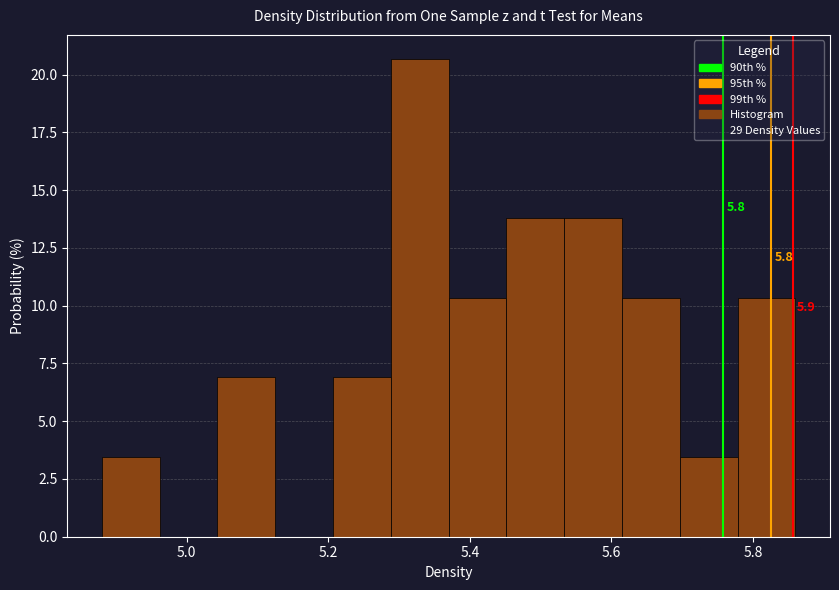

Over which range of the x-axis is the bar tallest?

5.28 to 5.38